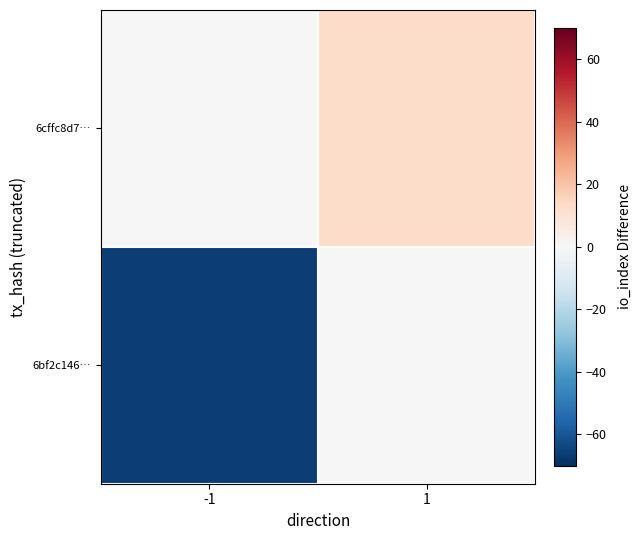

Reading left to right, transcribe all the data shown in this chart.

6bf2c146…: -1=-66	1=0
6cffc8d7…: -1=0	1=13